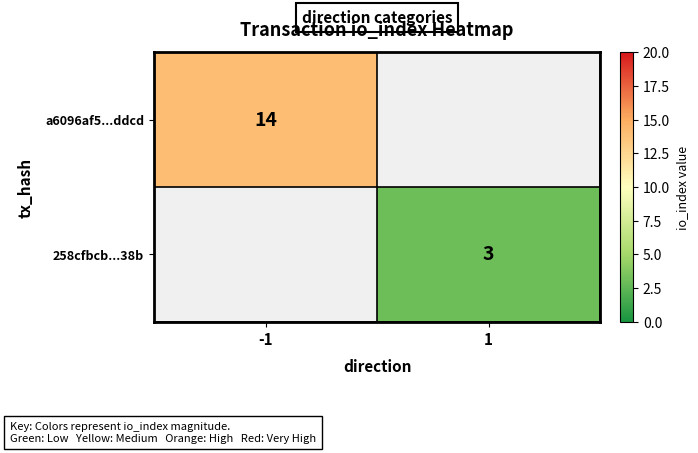

How many series are shown in this chart?

2